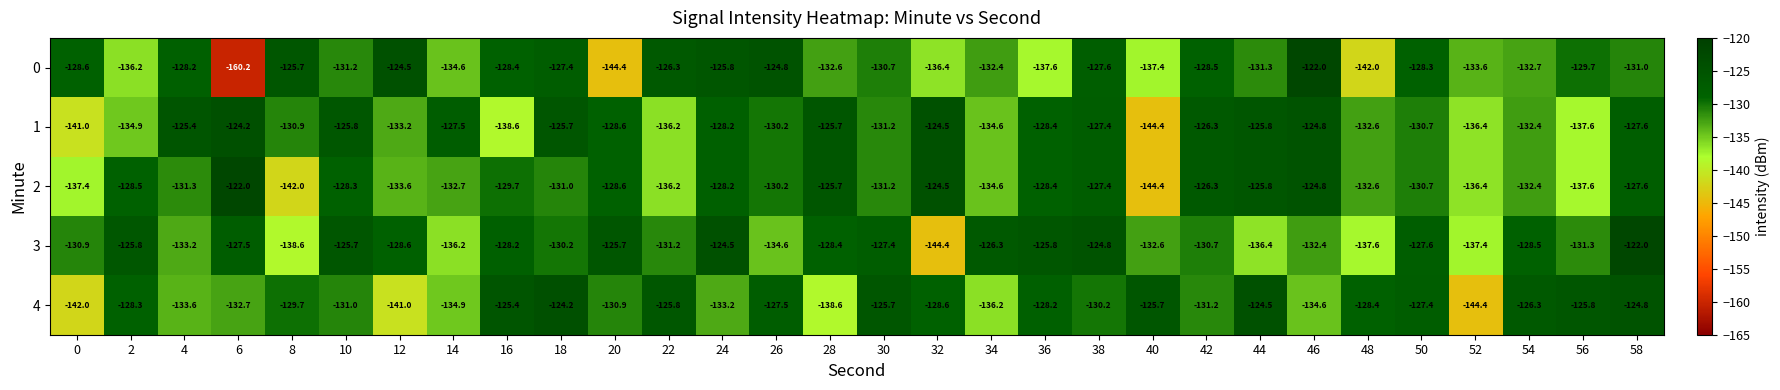

What is the sum of all 2 values?

-3930.1